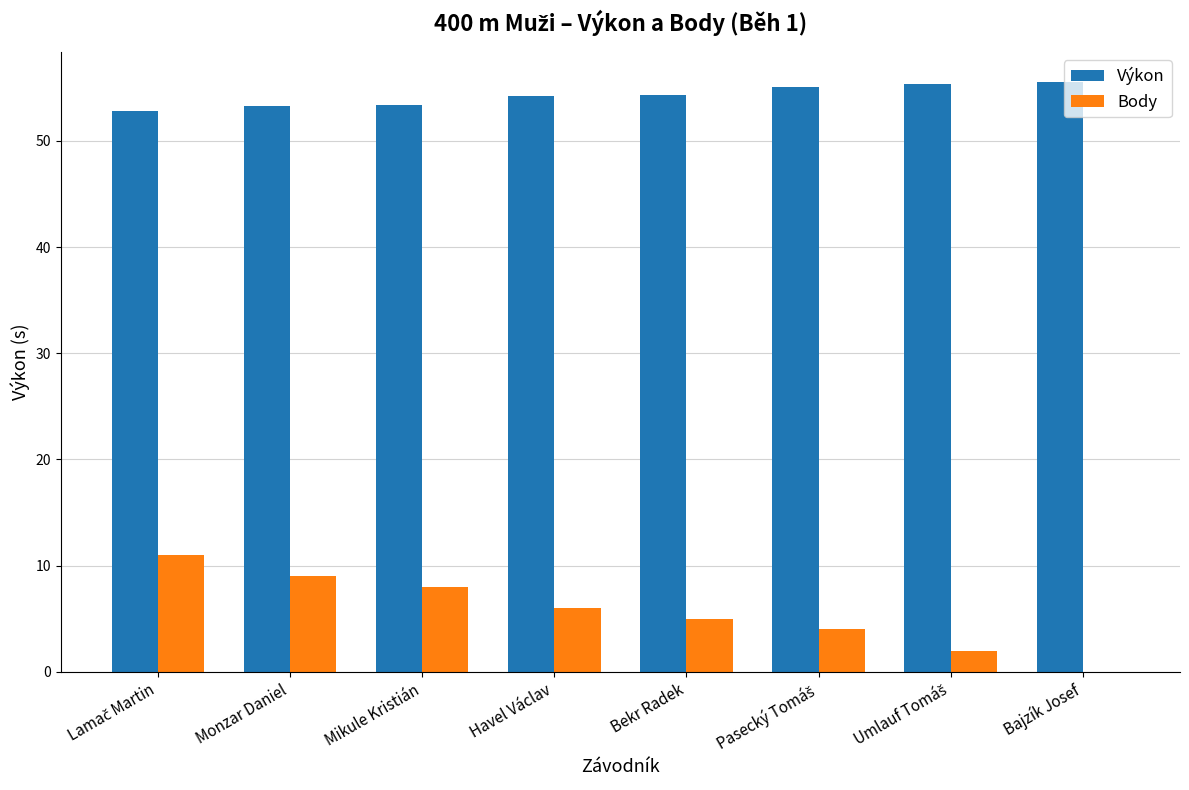

Are the bars horizontal?

No